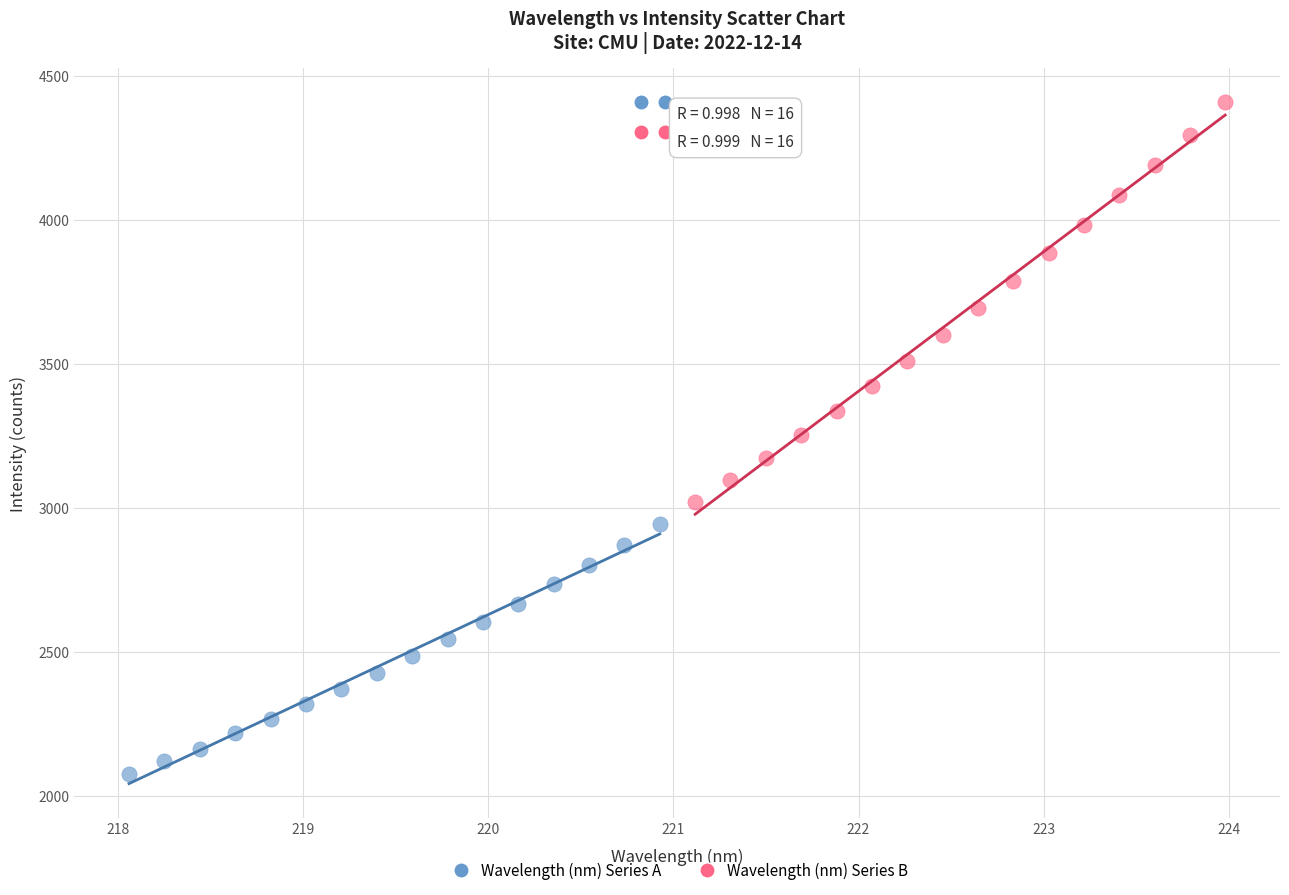

Which series contains the highest Y value?

Wavelength (nm) Series B